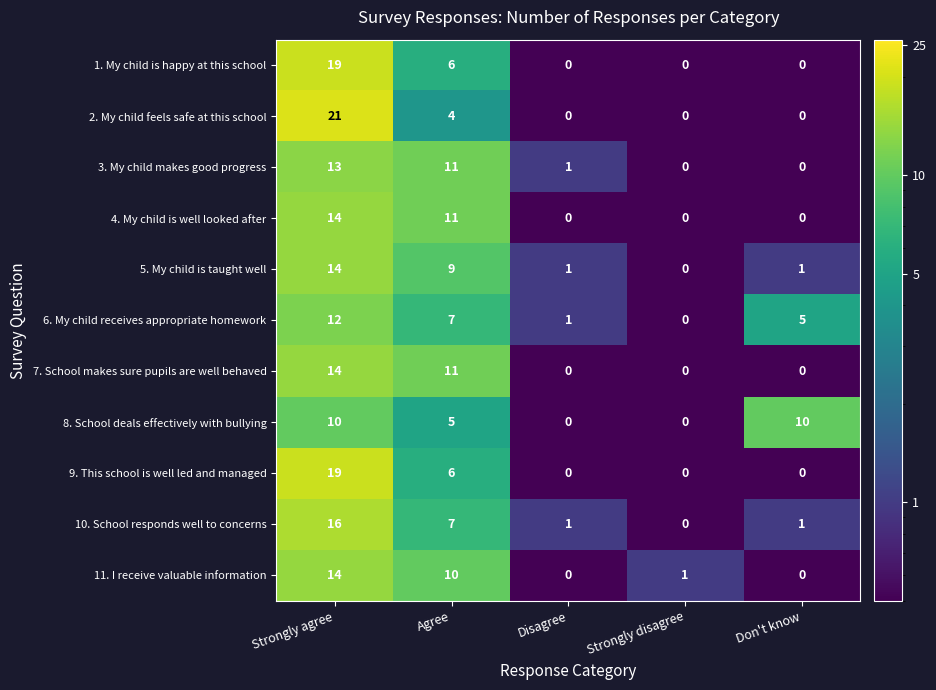

What is the average value of the 2. My child feels safe at this school series?

5